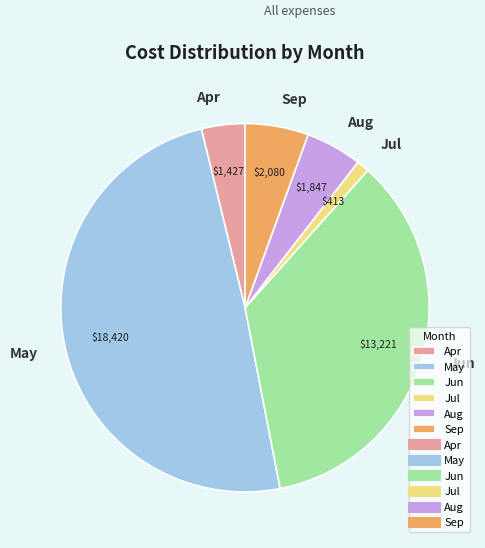

Count the number of slices in the pie.

6